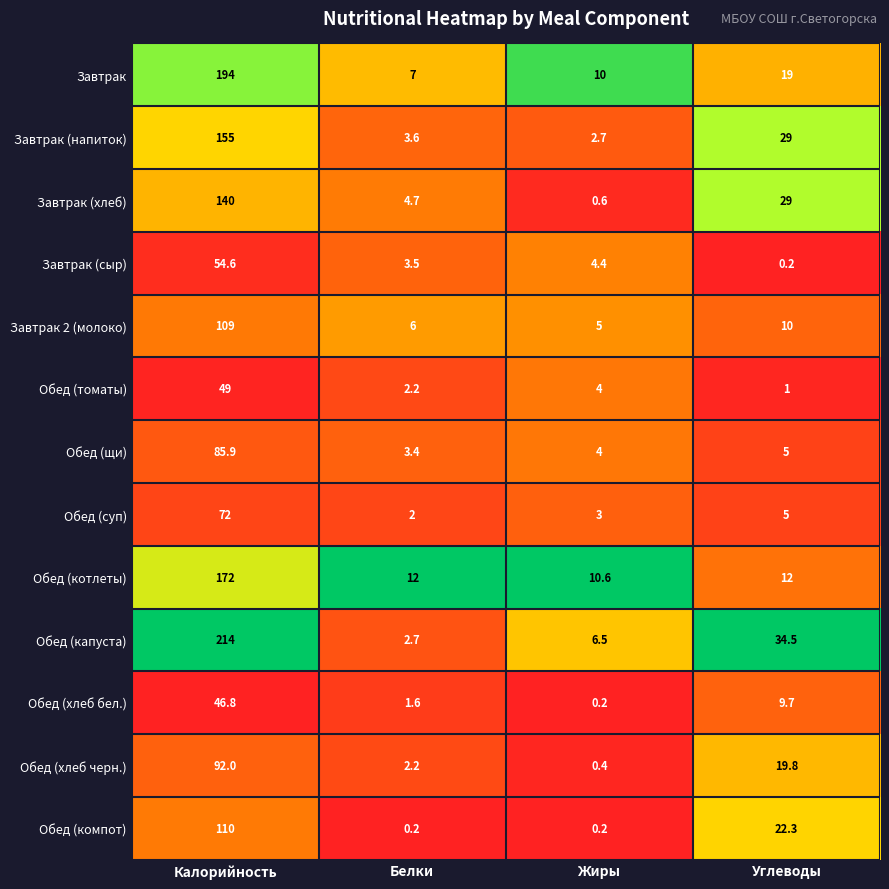

Rank the series at Калорийность from highest to lowest value.

Обед (капуста), Завтрак, Обед (котлеты), Завтрак (напиток), Завтрак (хлеб), Обед (компот), Завтрак 2 (молоко), Обед (хлеб черн.), Обед (щи), Обед (суп), Завтрак (сыр), Обед (томаты), Обед (хлеб бел.)